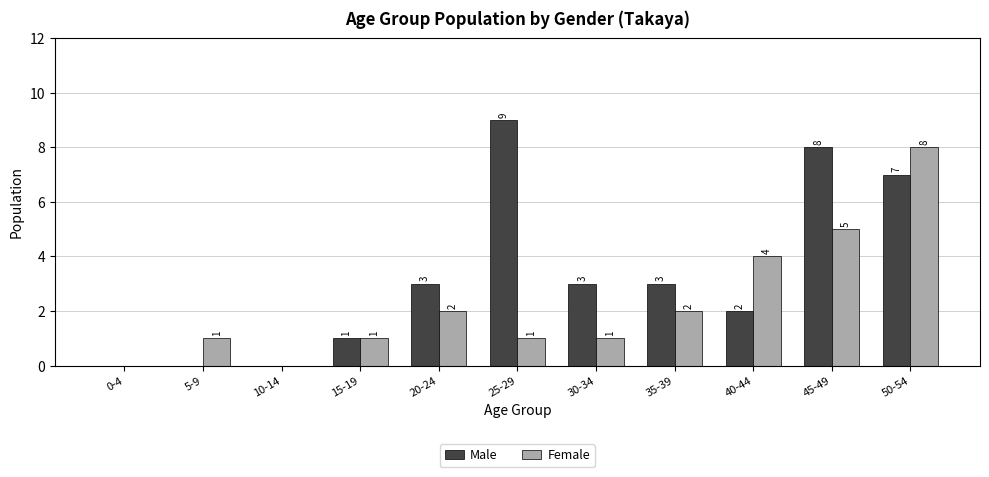

Reading left to right, what are all the values shown in this chart?

Male: 0	0	0	1	3	9	3	3	2	8	7
Female: 0	1	0	1	2	1	1	2	4	5	8